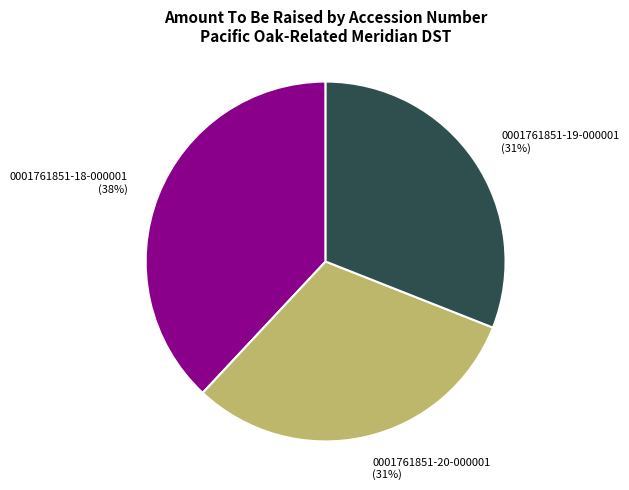

Is there any slice that represents more than half of the pie?

No